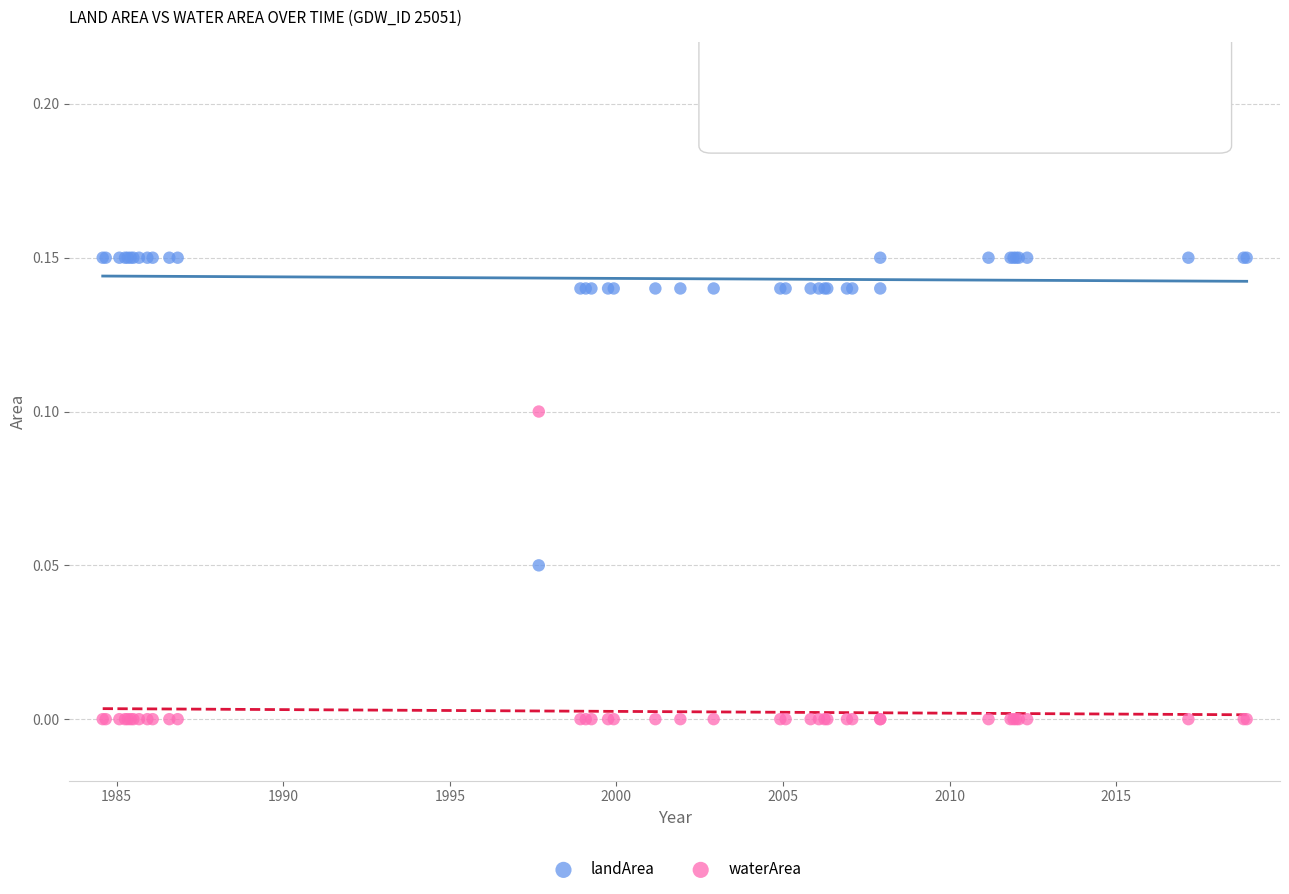

Which series contains the highest Y value?

landArea